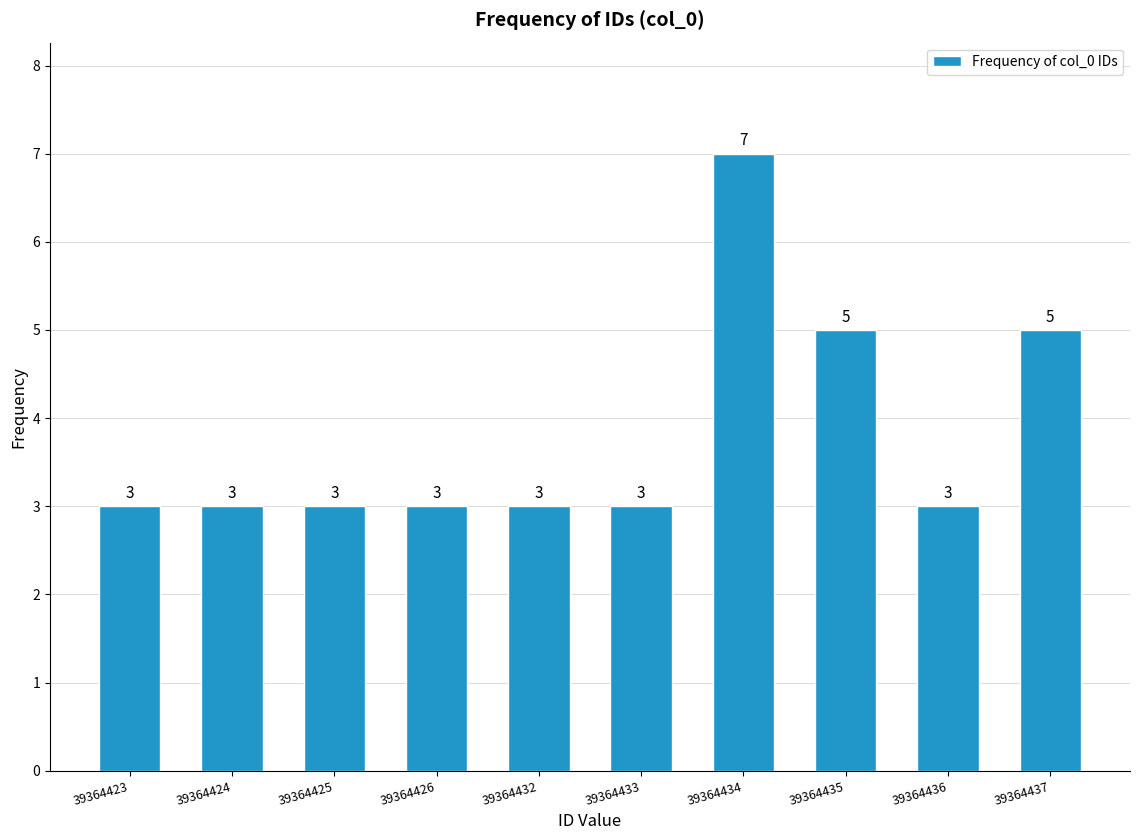

Reading left to right, transcribe all the data shown in this chart.

3	3	3	3	3	3	7	5	3	5